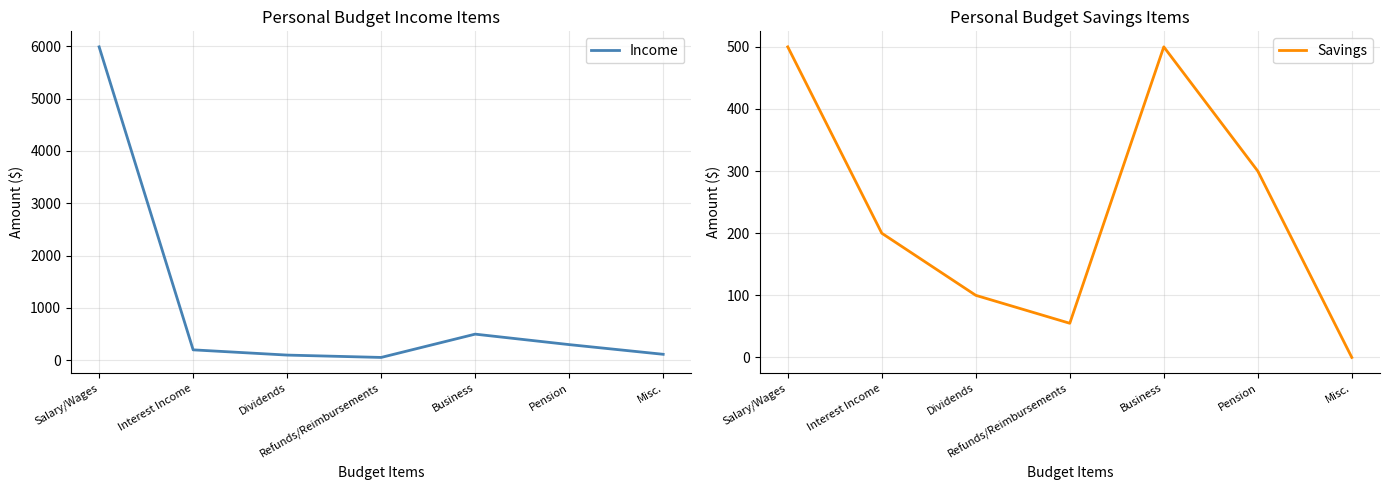

What value does the Income series have at Salary/Wages?

5987